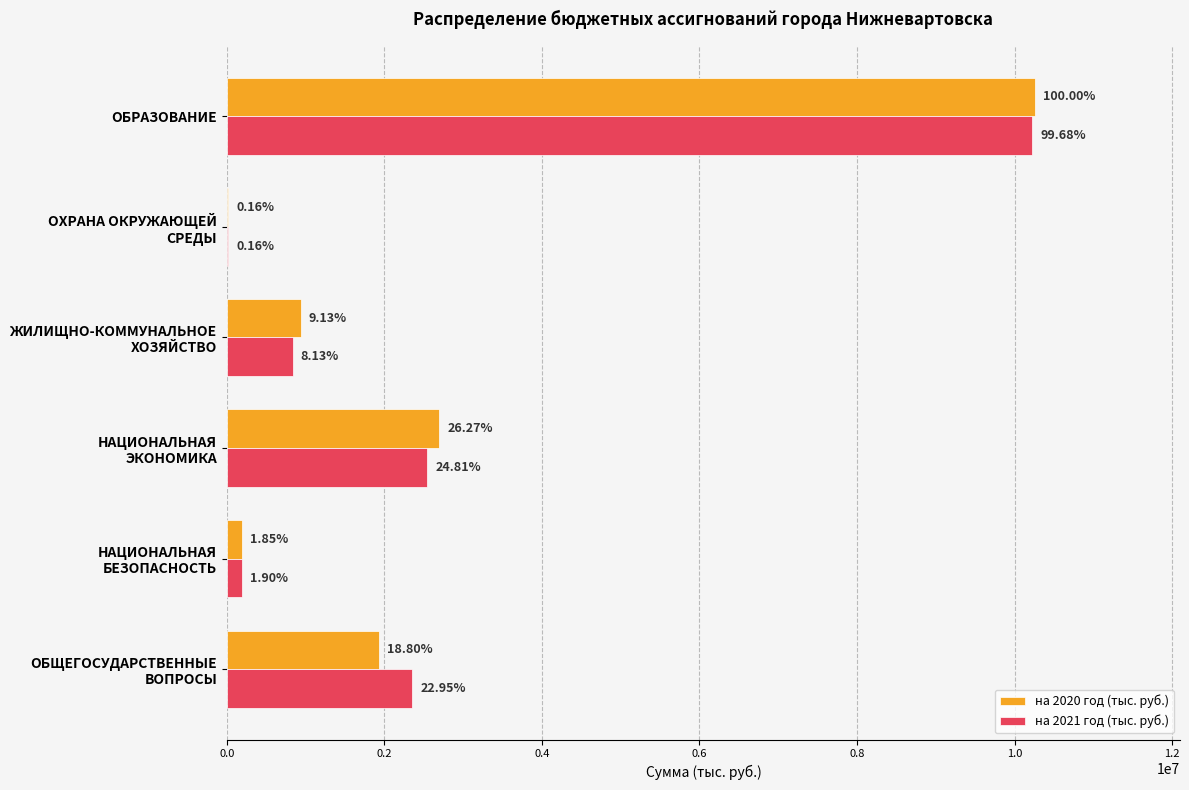

List the series in order of their overall mean, highest first.

на 2021 год (тыс. руб.), на 2020 год (тыс. руб.)